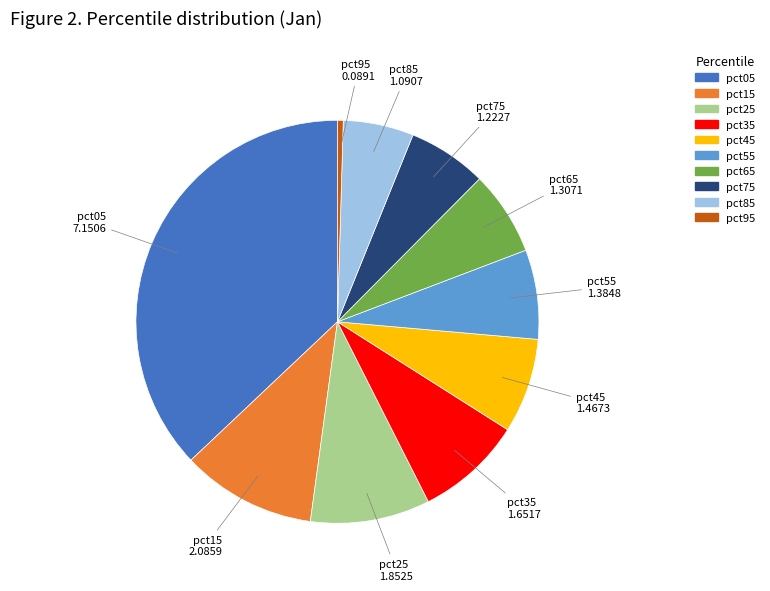

Is it true that pct75 is 6% of the pie?

True